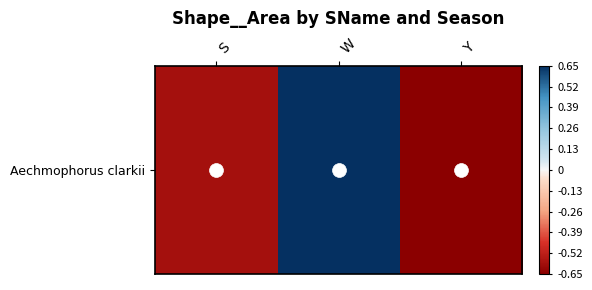

How many categories are shown in the chart?

3